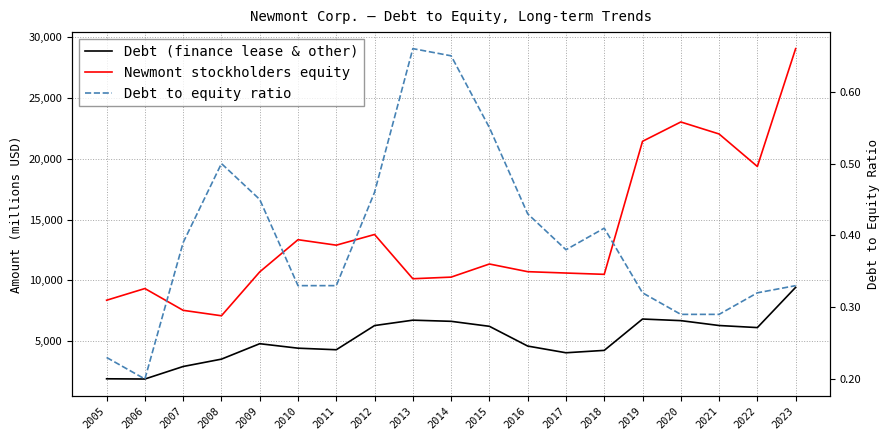

True or false: Debt (finance lease & other) and Newmont stockholders equity intersect in this chart.

False